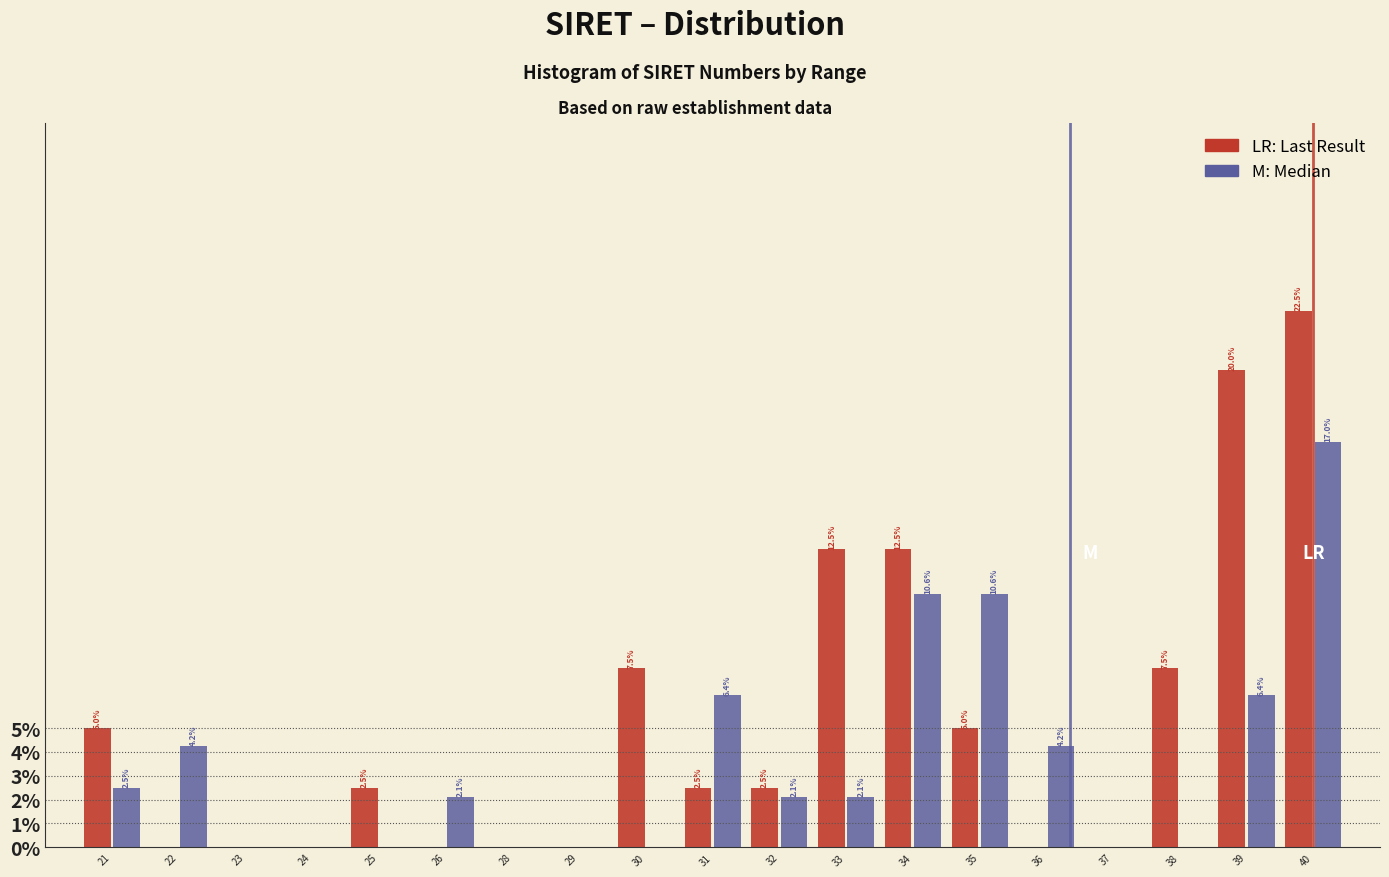

Which category has the highest value across all series?

40